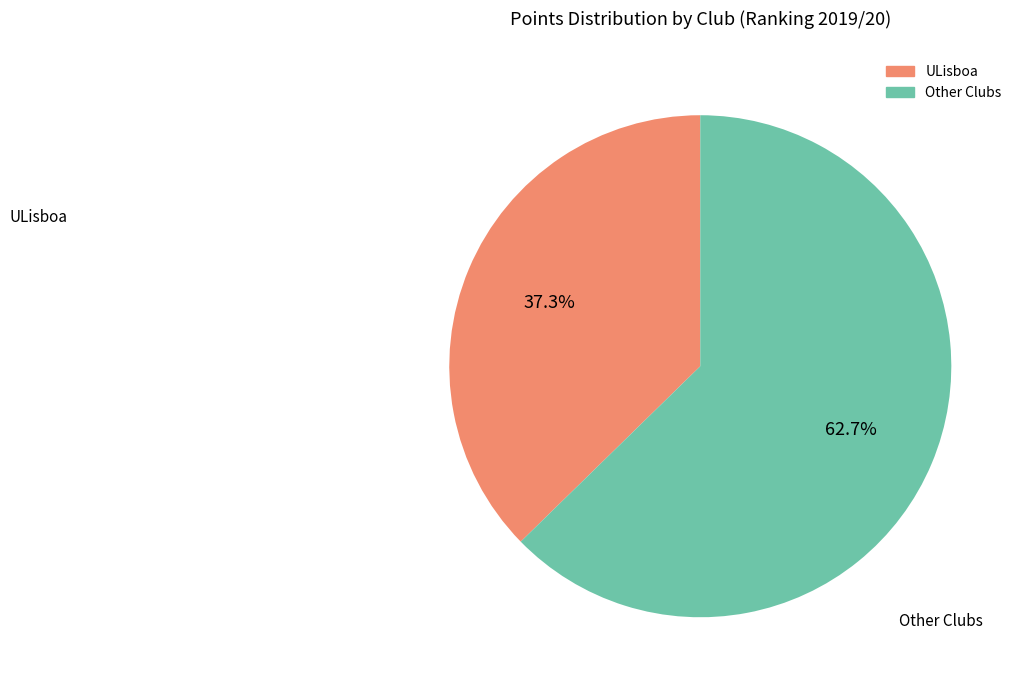

Is ULisboa the majority of the pie?

No